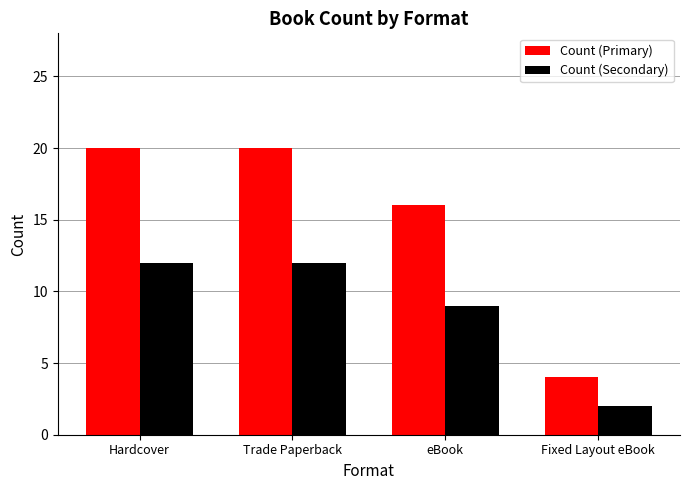

Is the value of Count (Secondary) at eBook greater than the value of Count (Primary) at Hardcover?

No